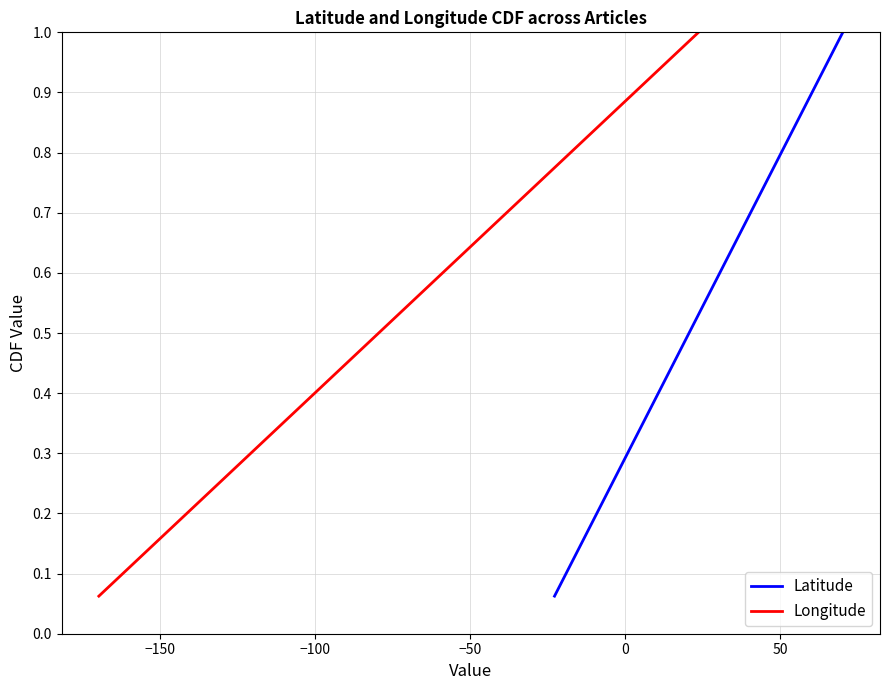

Does the chart display data point markers on the line(s)?

No